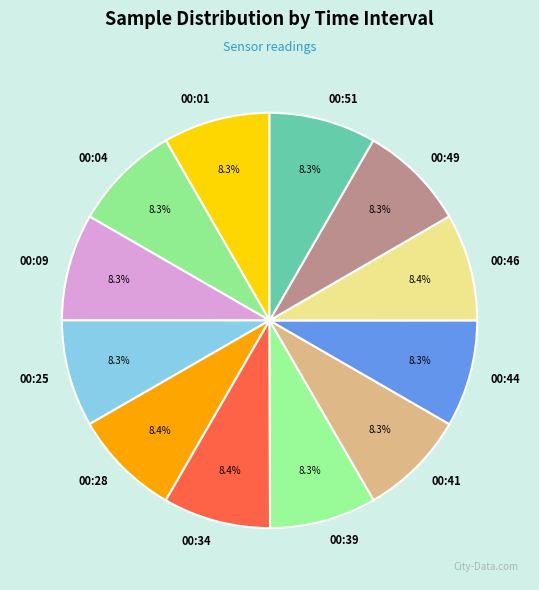

What percentage is NOT represented by 00:09?

91.7%